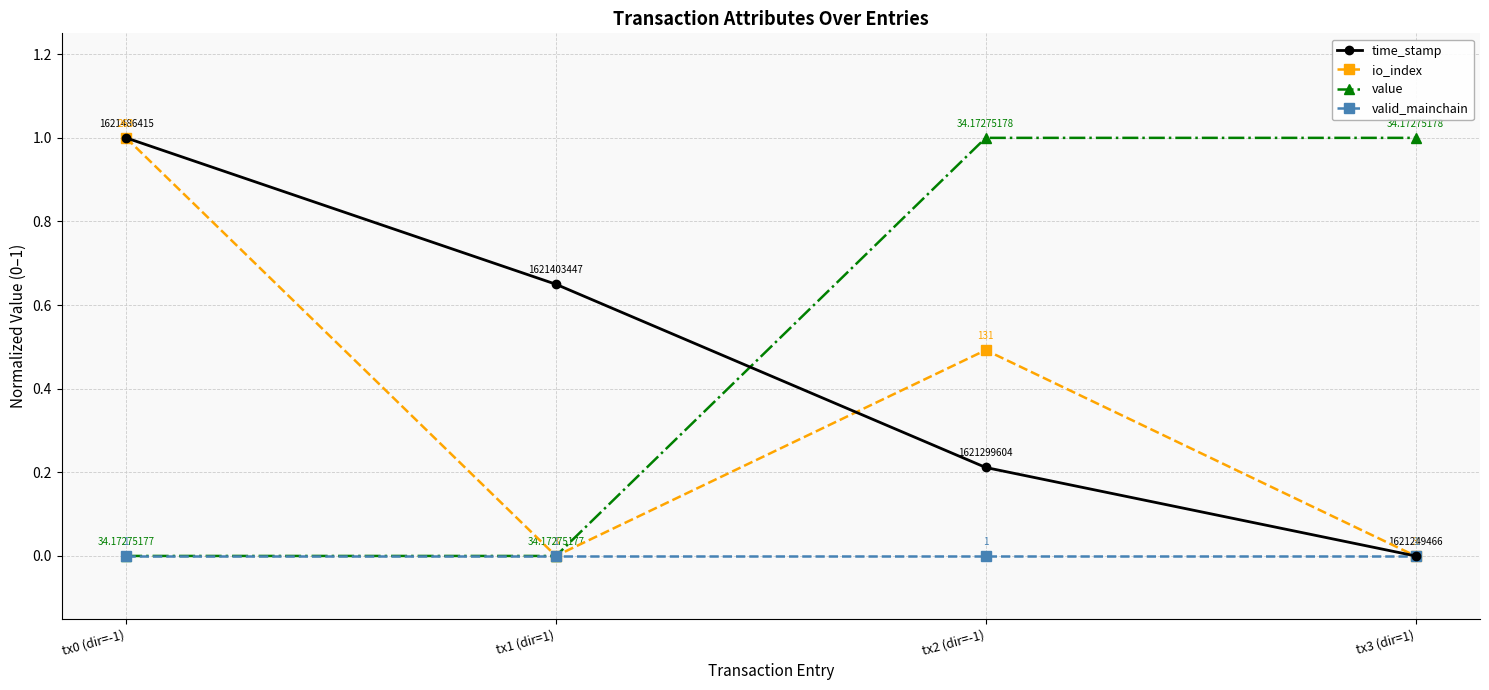

What is the difference between the maximum and second lowest values in the time_stamp series?

0.8